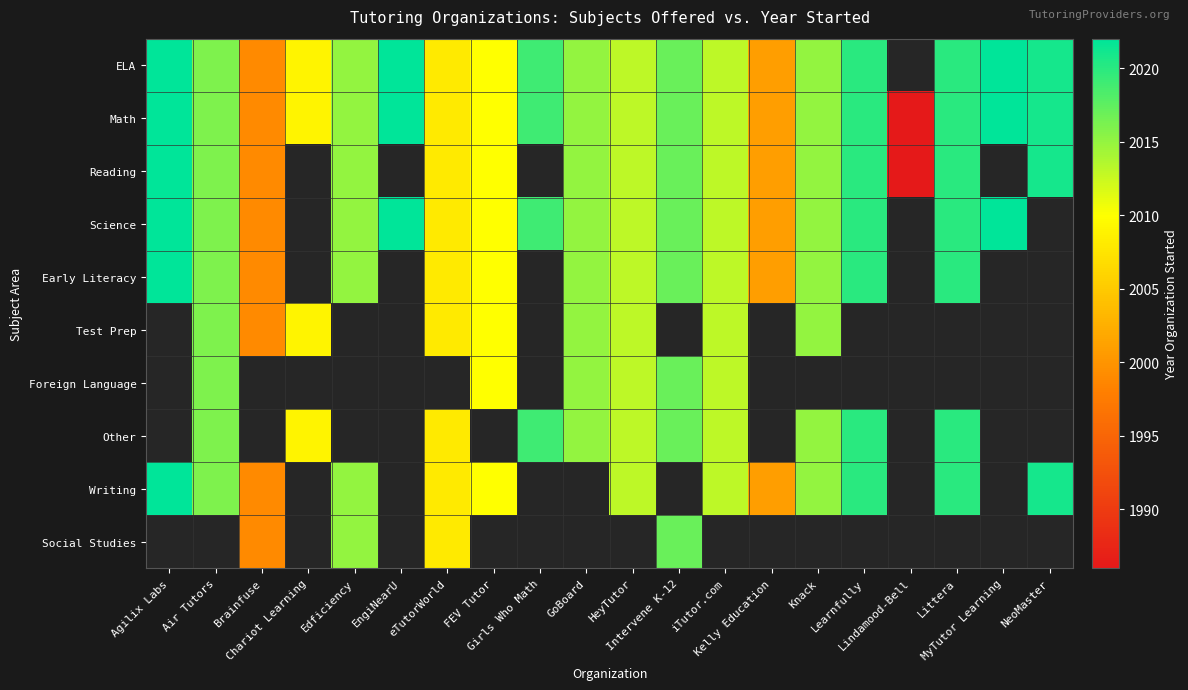

The Reading series shows 1999.0 at Brainfuse. True or false?

True